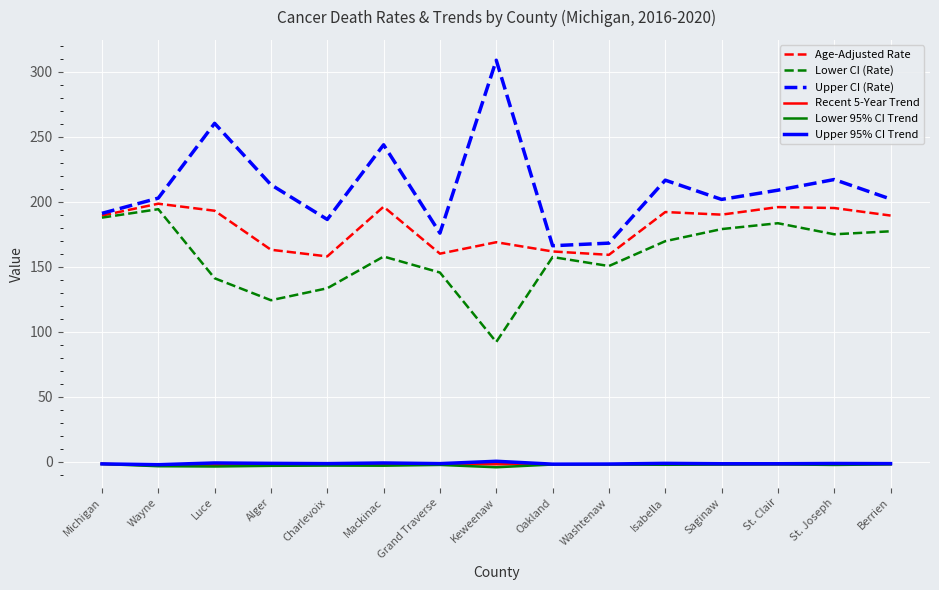

What is the total value across all series at Berrien?

564.0